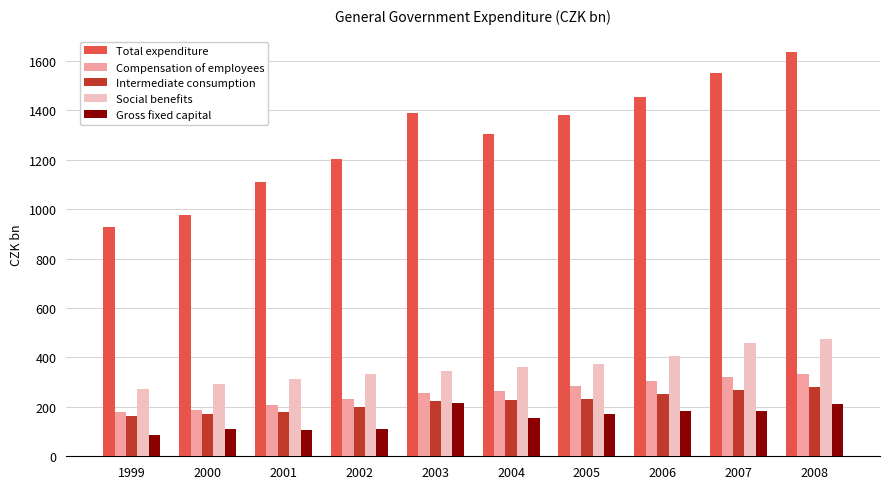

At how many categories does at least one series exceed 1048?

8